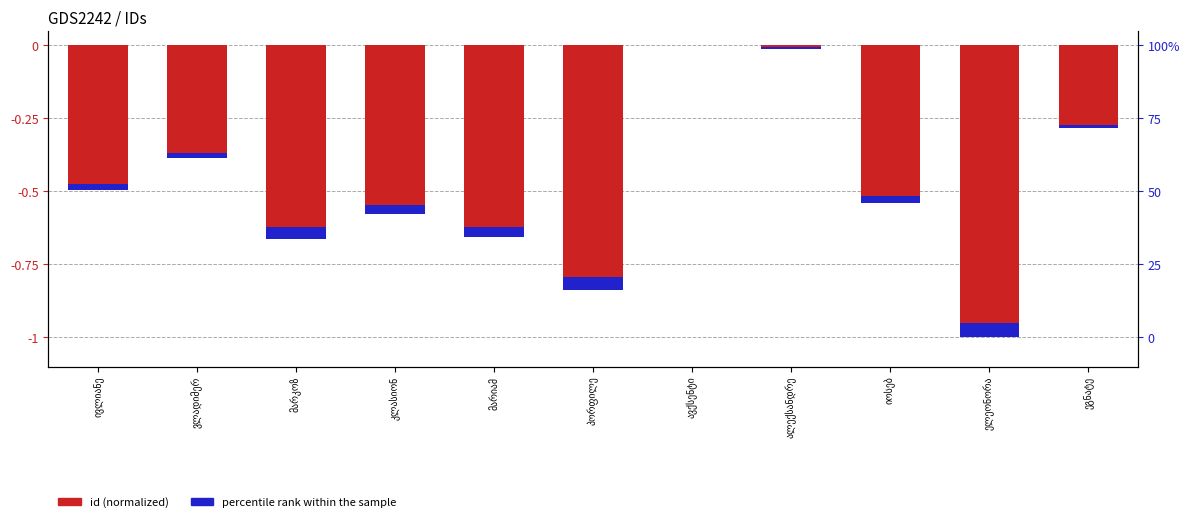

The value at ელეონორა is -1.0. True or false?

True